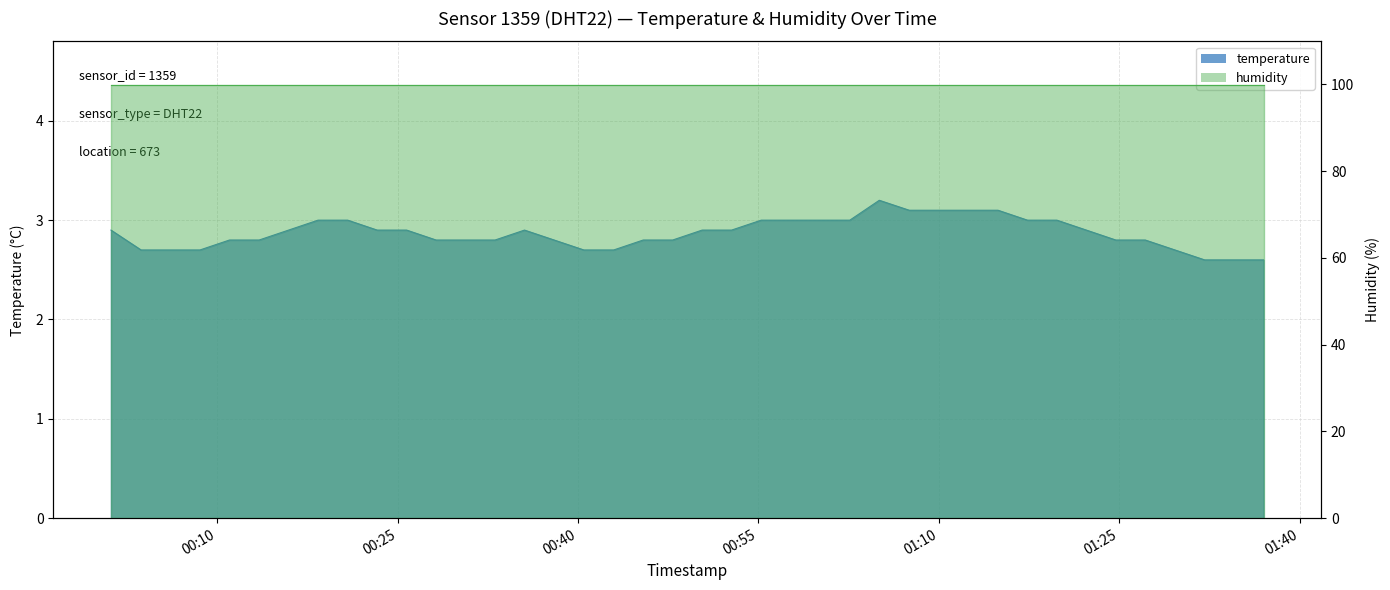

List the labels in order of value, largest first.

2024-01-06T01:05:03, 2024-01-06T01:07:32, 2024-01-06T01:10:00, 2024-01-06T01:12:28, 2024-01-06T01:14:55, 2024-01-06T00:18:23, 2024-01-06T00:20:51, 2024-01-06T00:55:14, 2024-01-06T00:57:41, 2024-01-06T01:00:09, 2024-01-06T01:02:36, 2024-01-06T01:17:22, 2024-01-06T01:19:49, 2024-01-06T00:01:10, 2024-01-06T00:15:56, 2024-01-06T00:23:18, 2024-01-06T00:25:45, 2024-01-06T00:35:33, 2024-01-06T00:50:19, 2024-01-06T00:52:46, 2024-01-06T01:22:16, 2024-01-06T00:11:01, 2024-01-06T00:13:29, 2024-01-06T00:28:12, 2024-01-06T00:30:39, 2024-01-06T00:33:06, 2024-01-06T00:38:01, 2024-01-06T00:45:25, 2024-01-06T00:47:52, 2024-01-06T01:24:43, 2024-01-06T01:27:10, 2024-01-06T00:03:40, 2024-01-06T00:06:07, 2024-01-06T00:08:34, 2024-01-06T00:40:29, 2024-01-06T00:42:58, 2024-01-06T01:29:38, 2024-01-06T01:32:06, 2024-01-06T01:34:32, 2024-01-06T01:37:00